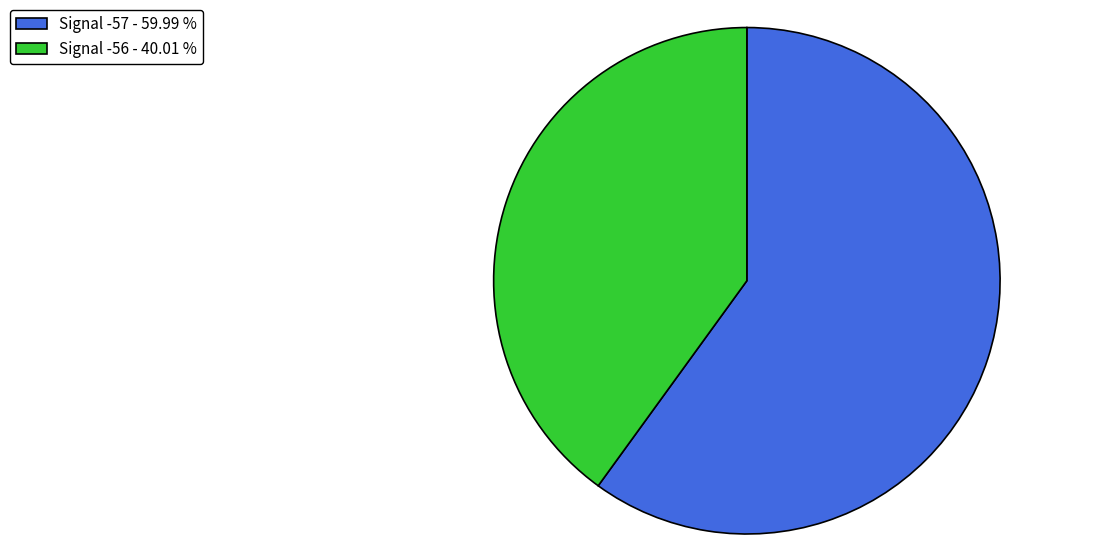

Is there any slice that represents more than half of the pie?

Yes